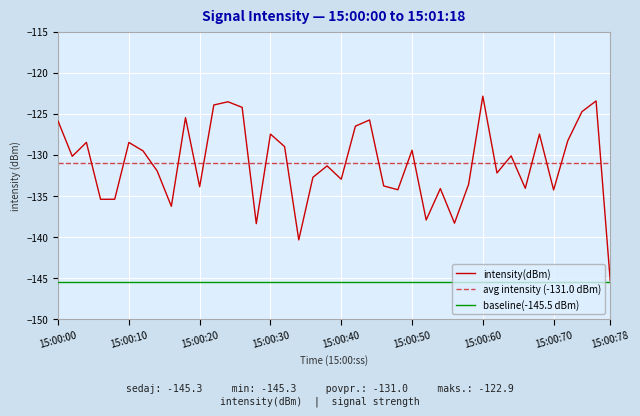

Which category has the lowest value in the intensity(dBm) series?

15:00:78